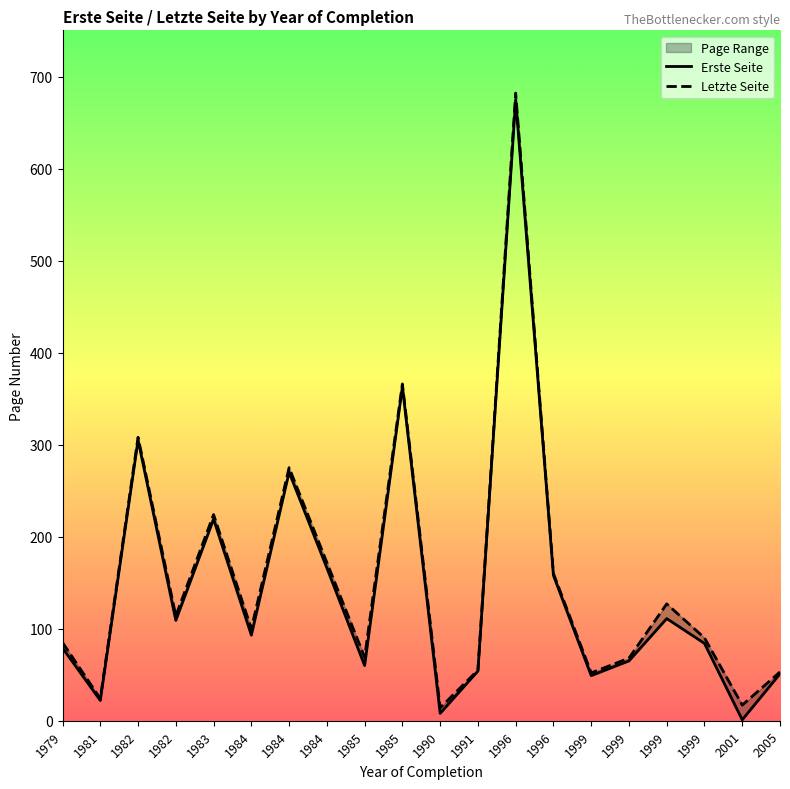

Rank the series at 1990 from highest to lowest value.

Letzte Seite, Erste Seite